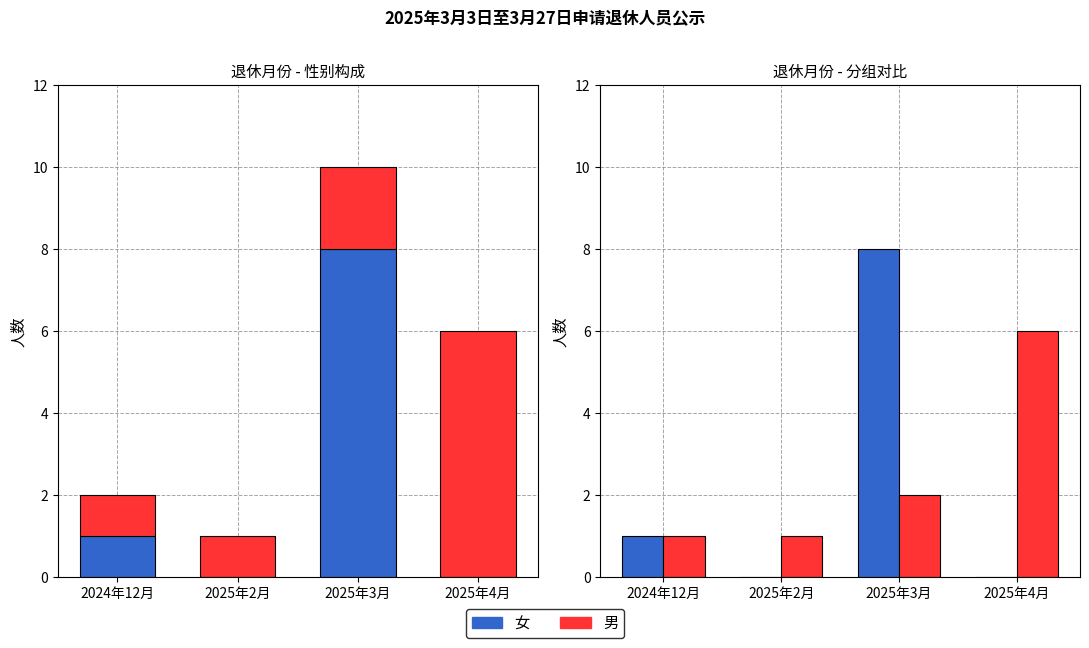

Rank the series at 2025年4月 from lowest to highest value.

女, 男